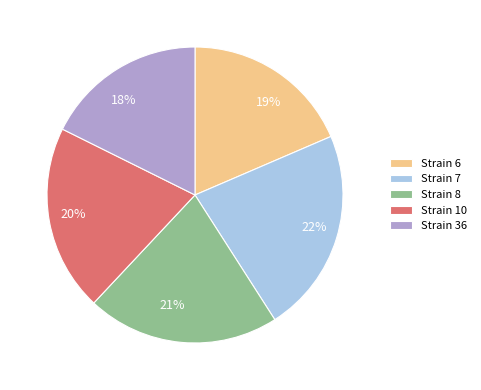

Count the number of slices in the pie.

5